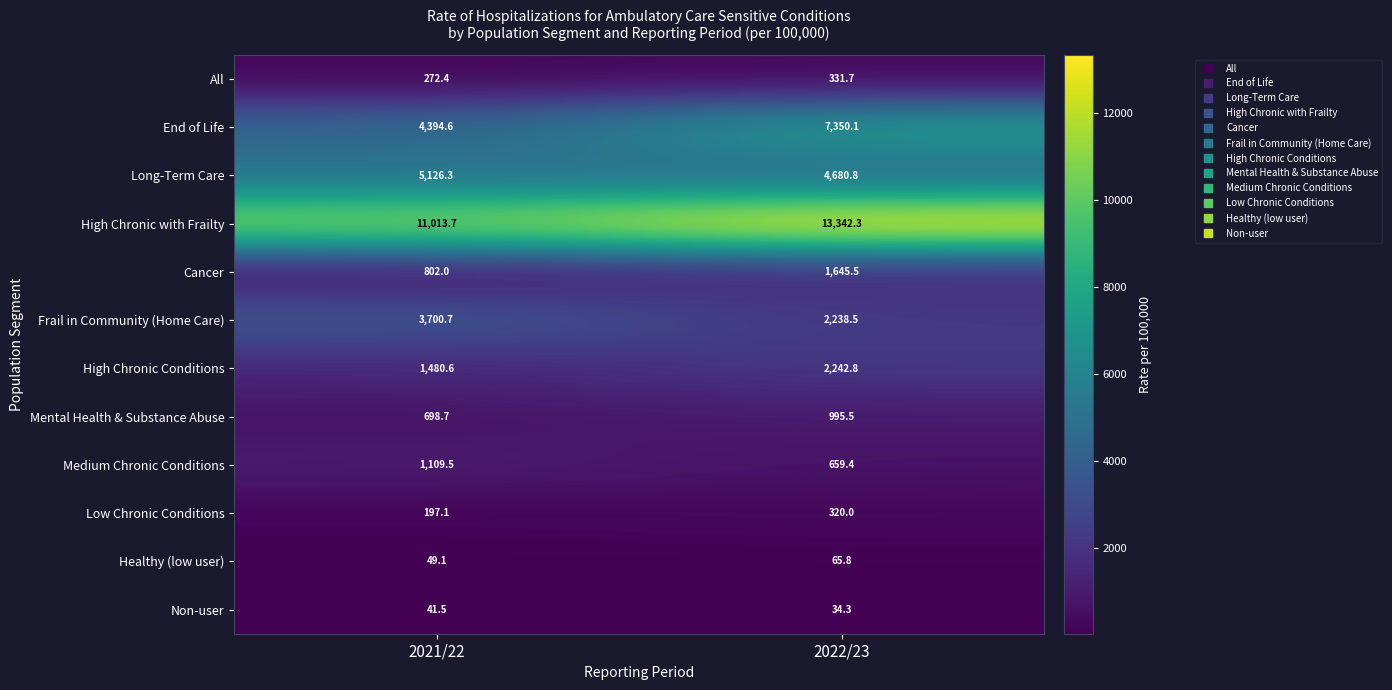

Is it true that End of Life equals 4394.6 at 2021/22?

True